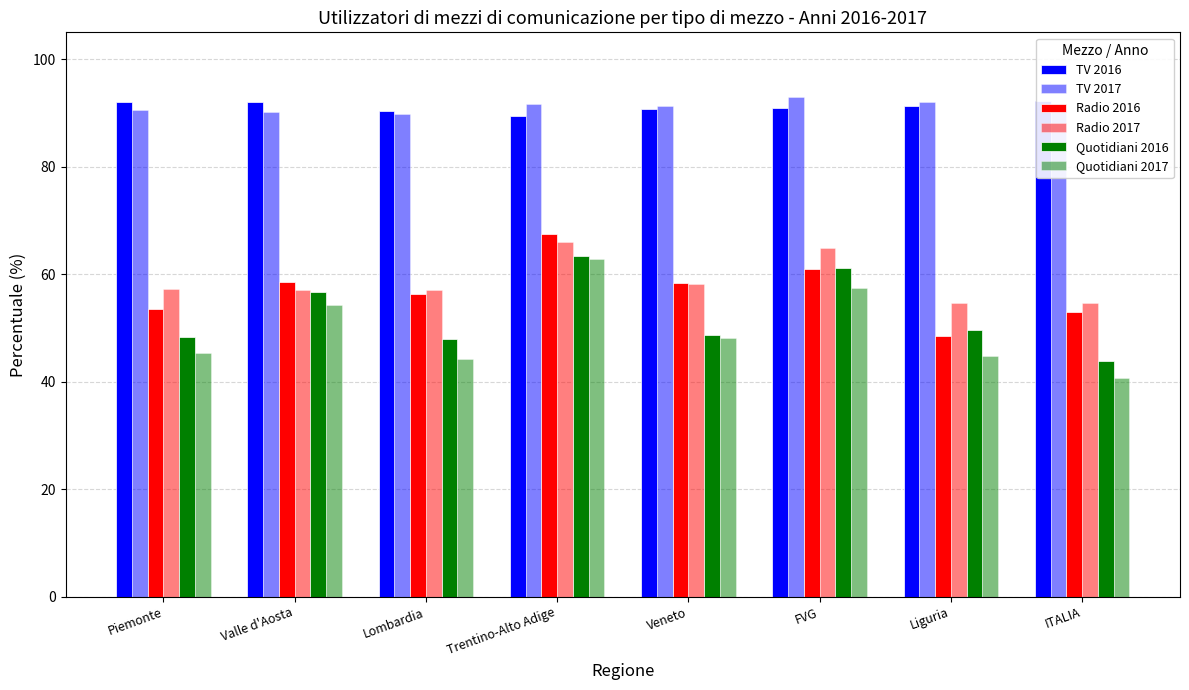

What is the label of the 3rd bar from the left?

Lombardia